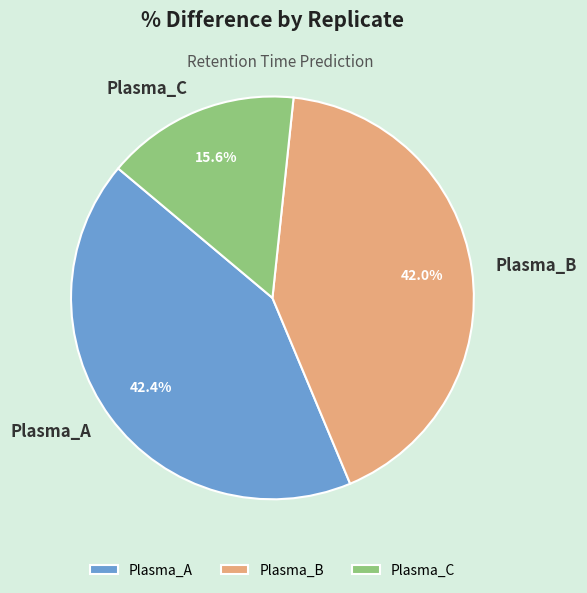

What is the ratio of the value at Plasma_C to the value at Plasma_B?

0.4